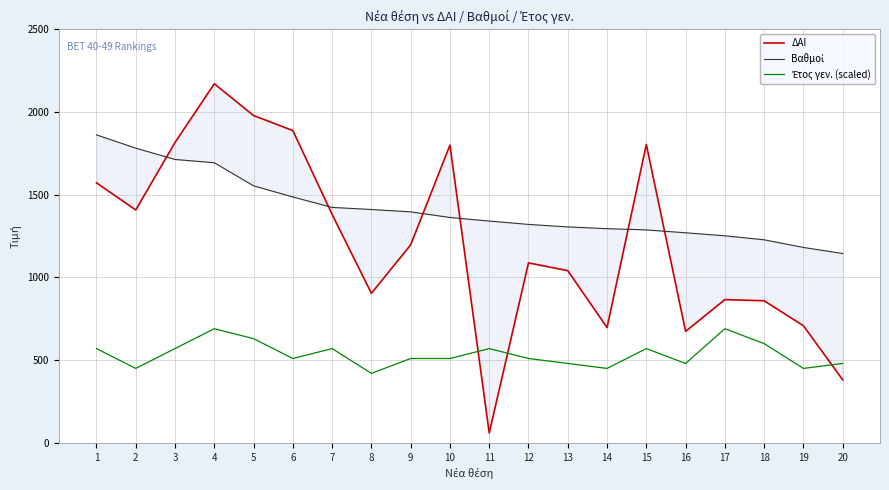

What are all the series names shown in the legend?

ΔΑΙ, Βαθμοί, Έτος γεν. (scaled)